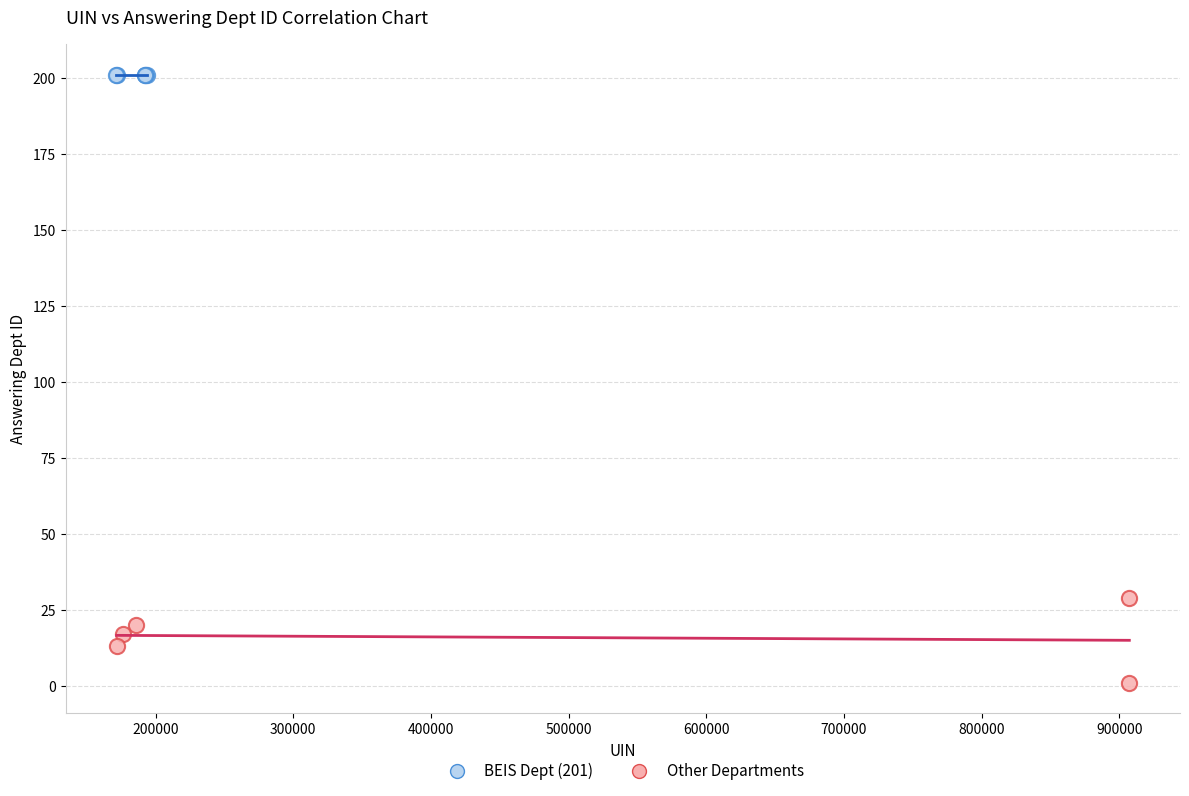

What are all the series names shown in the legend?

BEIS Dept (201), Other Departments